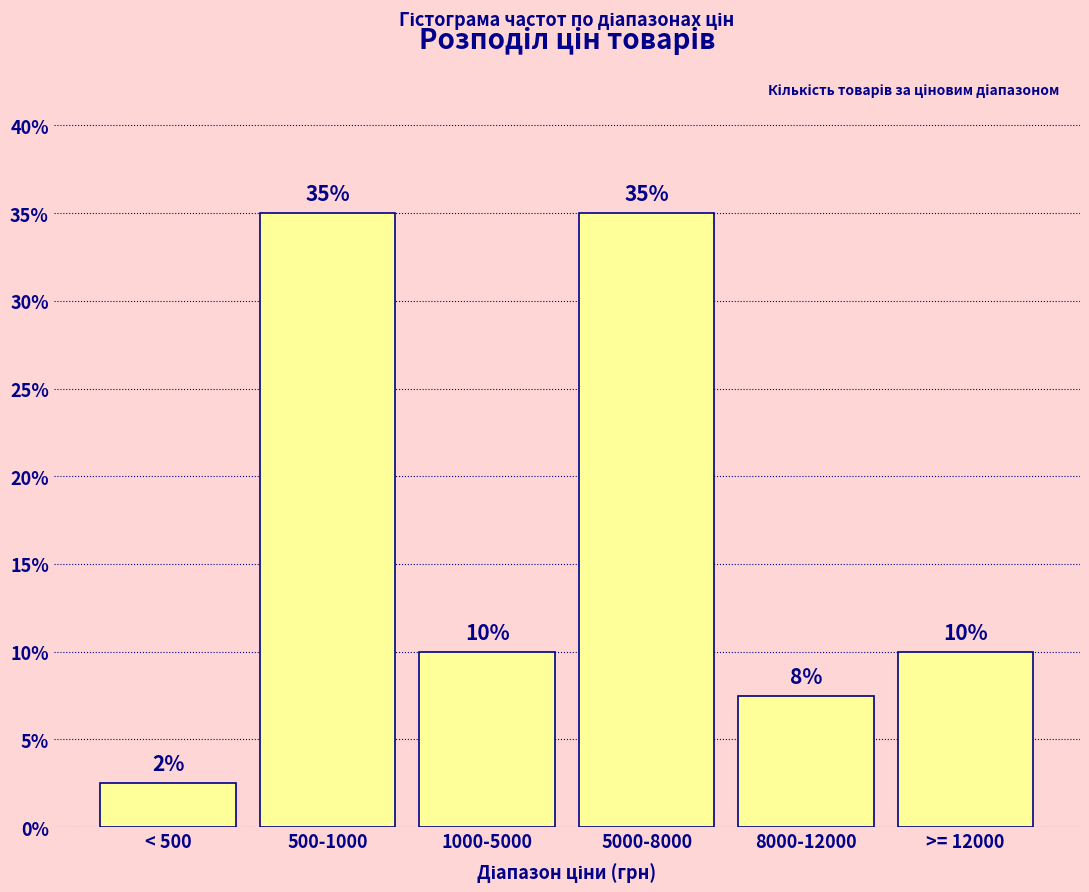

What position from the left is < 500?

1